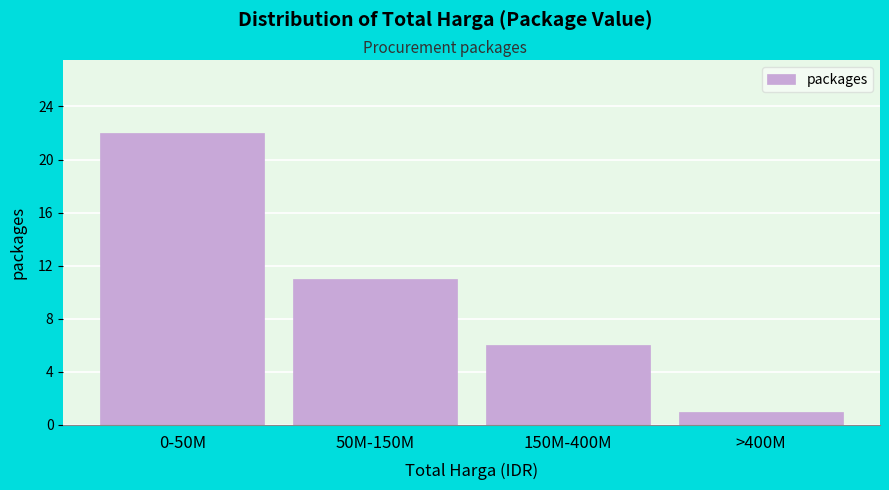

Reading right to left, extract all data points from this chart.

1	6	11	22